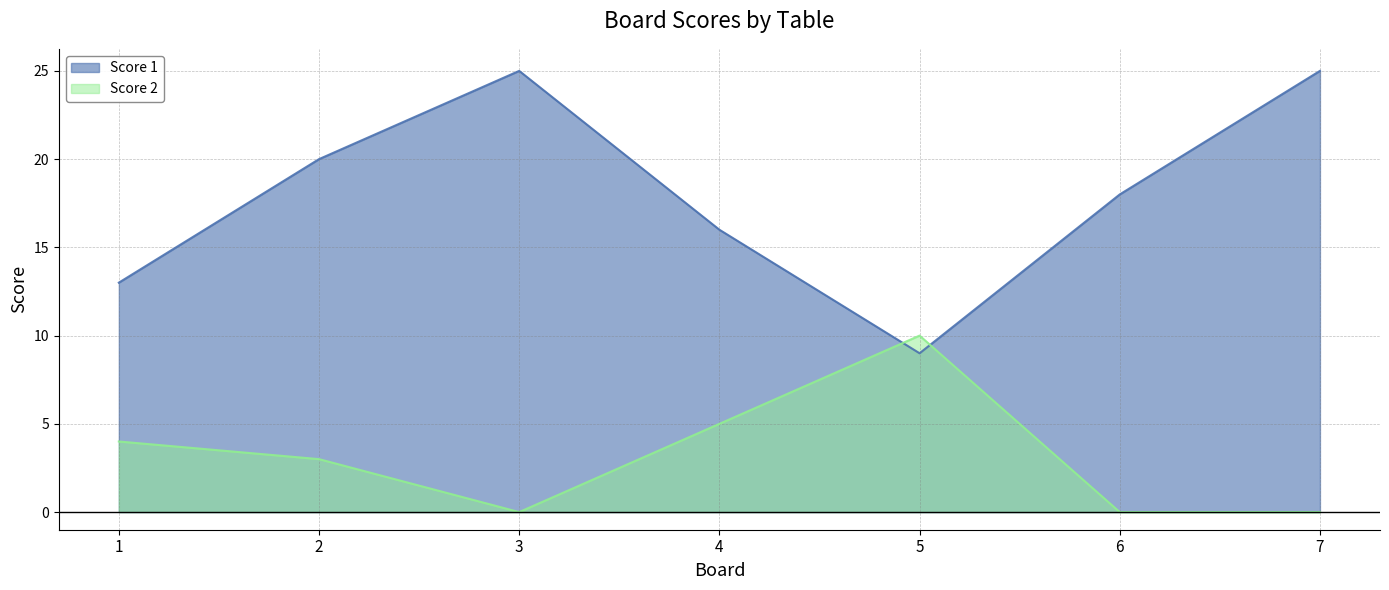

Which series has the largest total across all categories?

Score 1